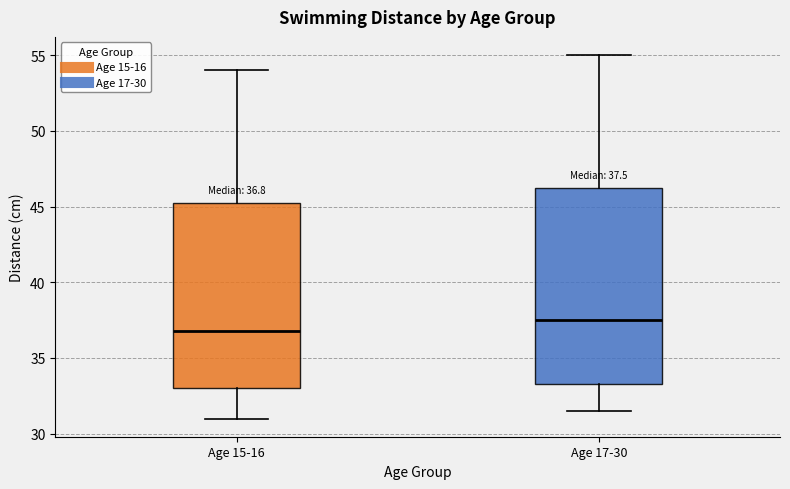

Comparing the boxes themselves (not the whiskers), which one is the tallest?

Age 17-30